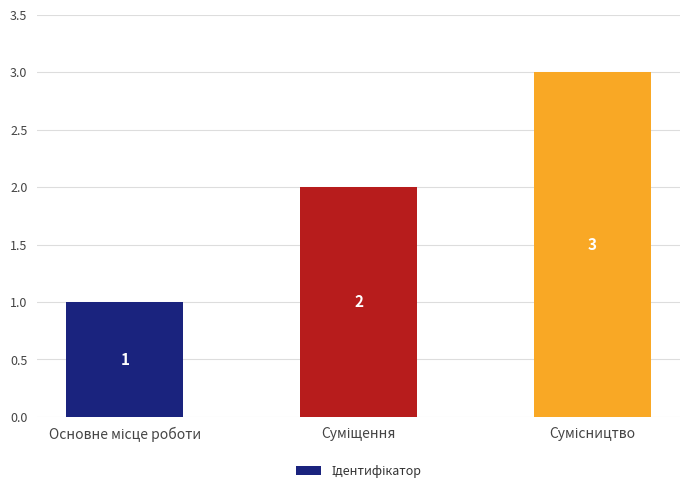

What is the greatest value displayed?

3